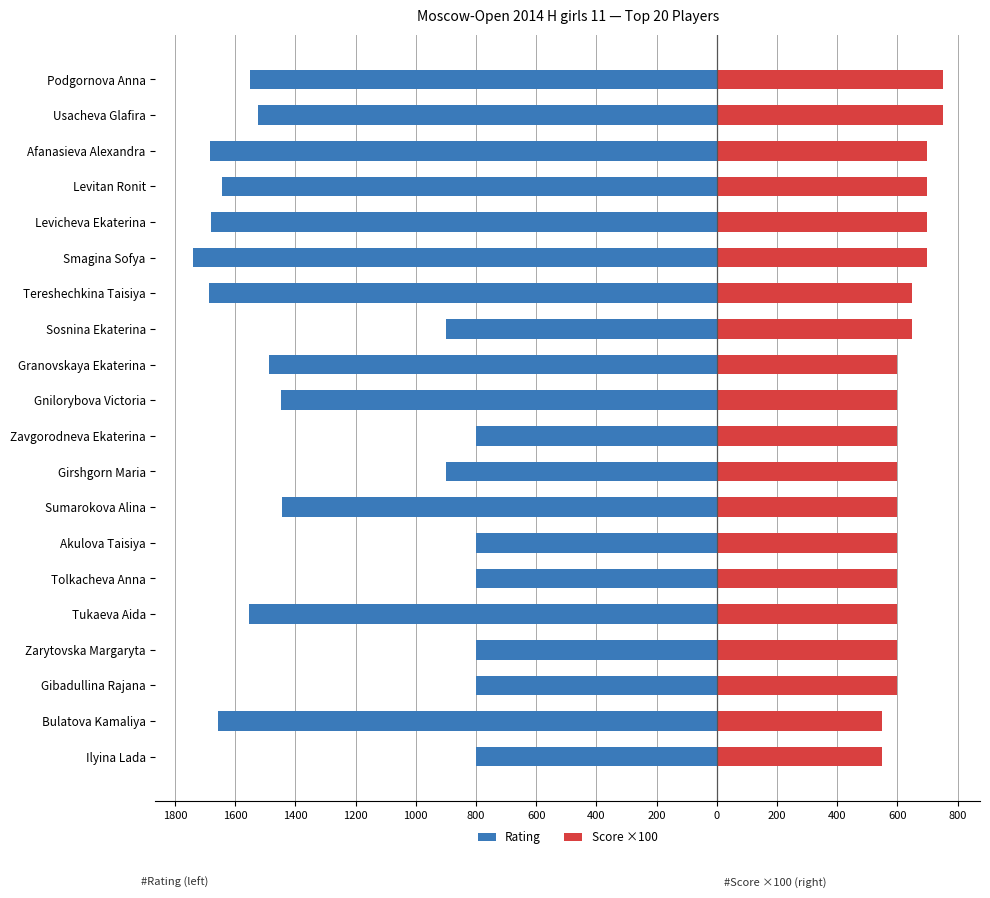

How many data points in Rating are less than -1446?

10